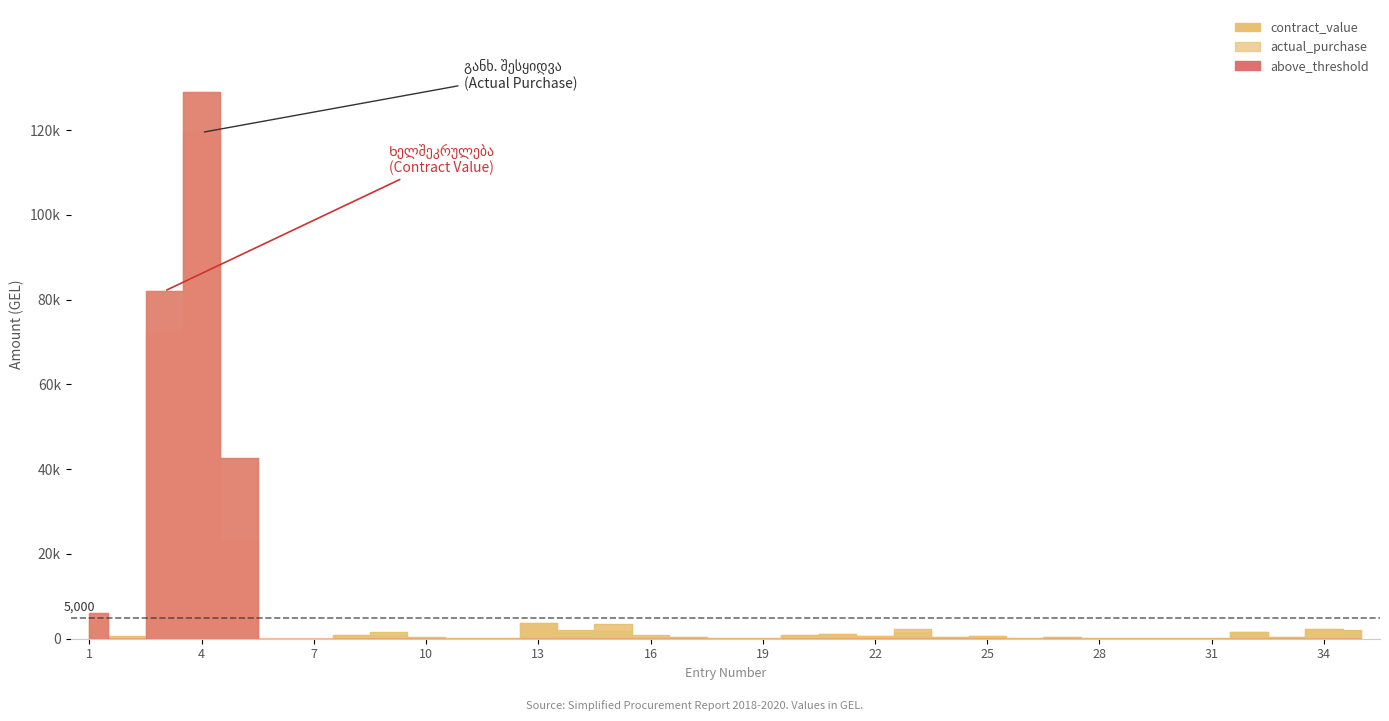

What is the sum of all actual_purchase values?

259623.3